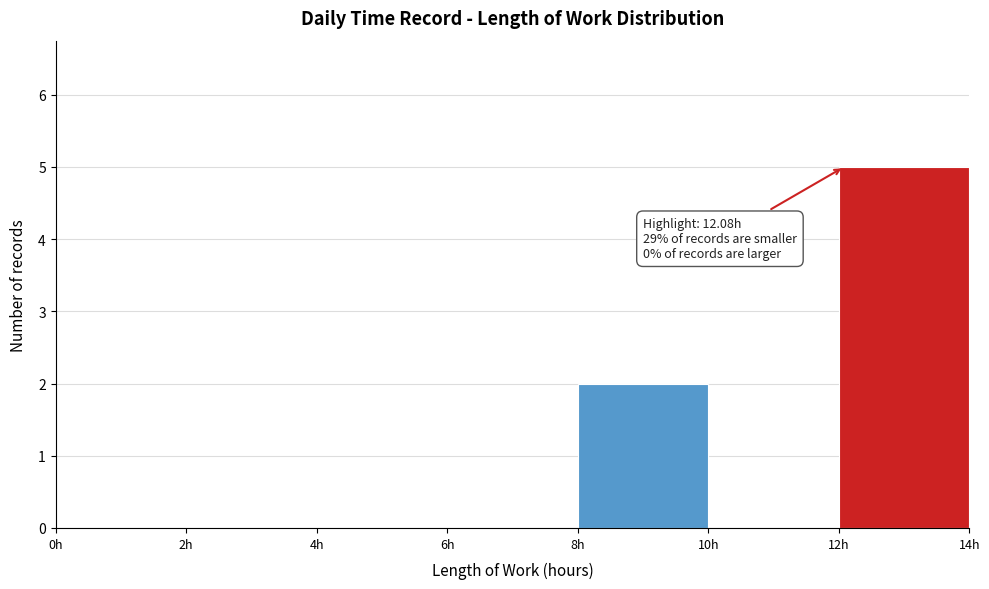

Over which range of the x-axis is the bar tallest?

12 to 14